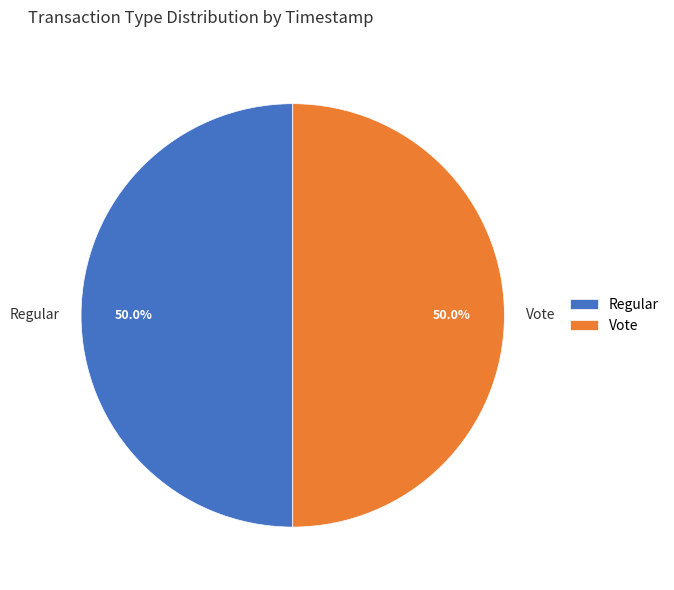

What is the ratio of the value at Regular to the value at Vote?

1.0